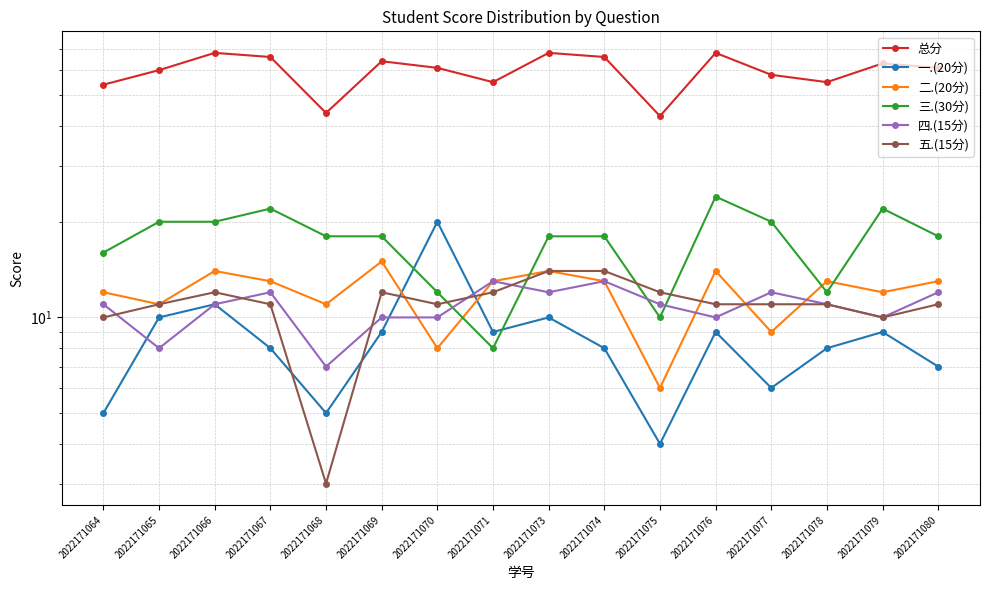

Reading right to left, extract all data points from this chart.

总分: 61	63	55	58	68	43	66	68	55	61	64	44	66	68	60	54
一.(20分): 7	9	8	6	9	4	8	10	9	20	9	5	8	11	10	5
二.(20分): 13	12	13	9	14	6	13	14	13	8	15	11	13	14	11	12
三.(30分): 18	22	12	20	24	10	18	18	8	12	18	18	22	20	20	16
四.(15分): 12	10	11	12	10	11	13	12	13	10	10	7	12	11	8	11
五.(15分): 11	10	11	11	11	12	14	14	12	11	12	3	11	12	11	10